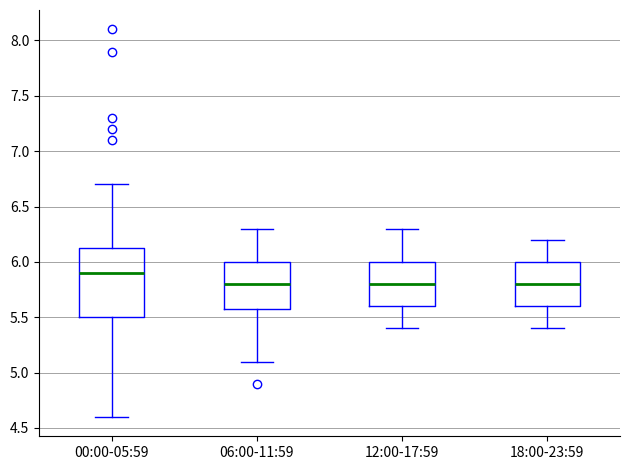

Reading left to right, transcribe this box plot: for each box, give where its median line is, the range the box spans, and where its two whiskers end, as read against the y-axis. The values are not printed on the chart, so give them approximately, as read against the axis.

00:00-05:59: median 5.90, box 5.50 to 6.15, whiskers 4.60 to 6.70
06:00-11:59: median 5.80, box 5.60 to 6.00, whiskers 5.10 to 6.30
12:00-17:59: median 5.80, box 5.60 to 6.00, whiskers 5.40 to 6.30
18:00-23:59: median 5.80, box 5.60 to 6.00, whiskers 5.40 to 6.20